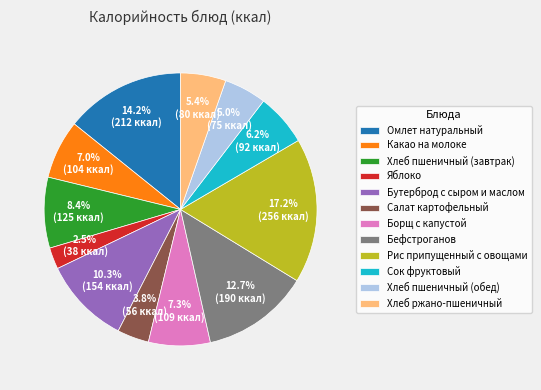

Between Бутерброд с сыром и маслом and Омлет натуральный, which is larger?

Омлет натуральный